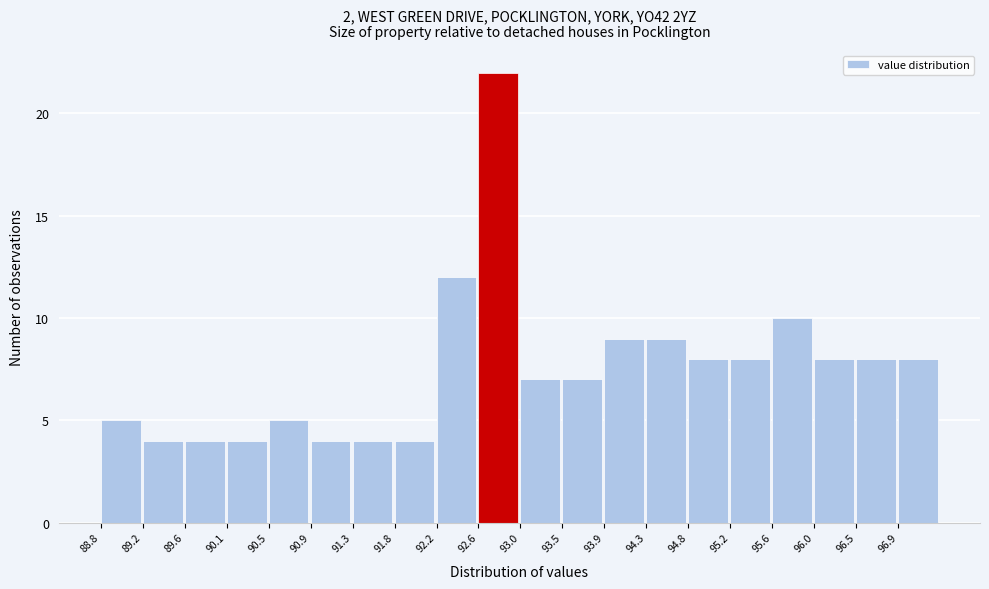

Reading left to right, transcribe this chart: for each bar, give the range it covers on the x-axis and its height. Neither the bar edges nor the heights are printed on the chart, so give them approximately, as read against the axes.

88.800 to 89.225: 5
89.225 to 89.650: 4
89.650 to 90.075: 4
90.075 to 90.500: 4
90.500 to 90.925: 5
90.925 to 91.350: 4
91.350 to 91.775: 4
91.775 to 92.200: 4
92.200 to 92.625: 12
92.625 to 93.050: 22
93.050 to 93.475: 7
93.475 to 93.900: 7
93.900 to 94.325: 9
94.325 to 94.750: 9
94.750 to 95.175: 8
95.175 to 95.600: 8
95.600 to 96.025: 10
96.025 to 96.450: 8
96.450 to 96.875: 8
96.875 to 97.300: 8